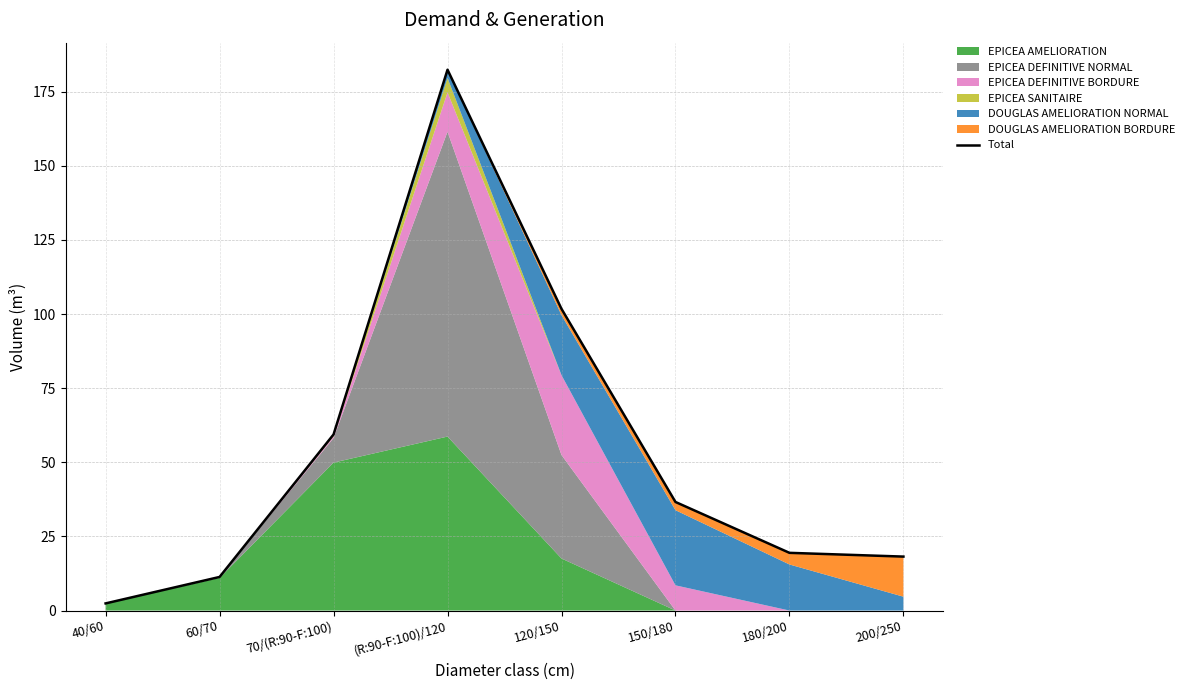

Between 120/150 and (R:90-F:100)/120, which is larger?

(R:90-F:100)/120